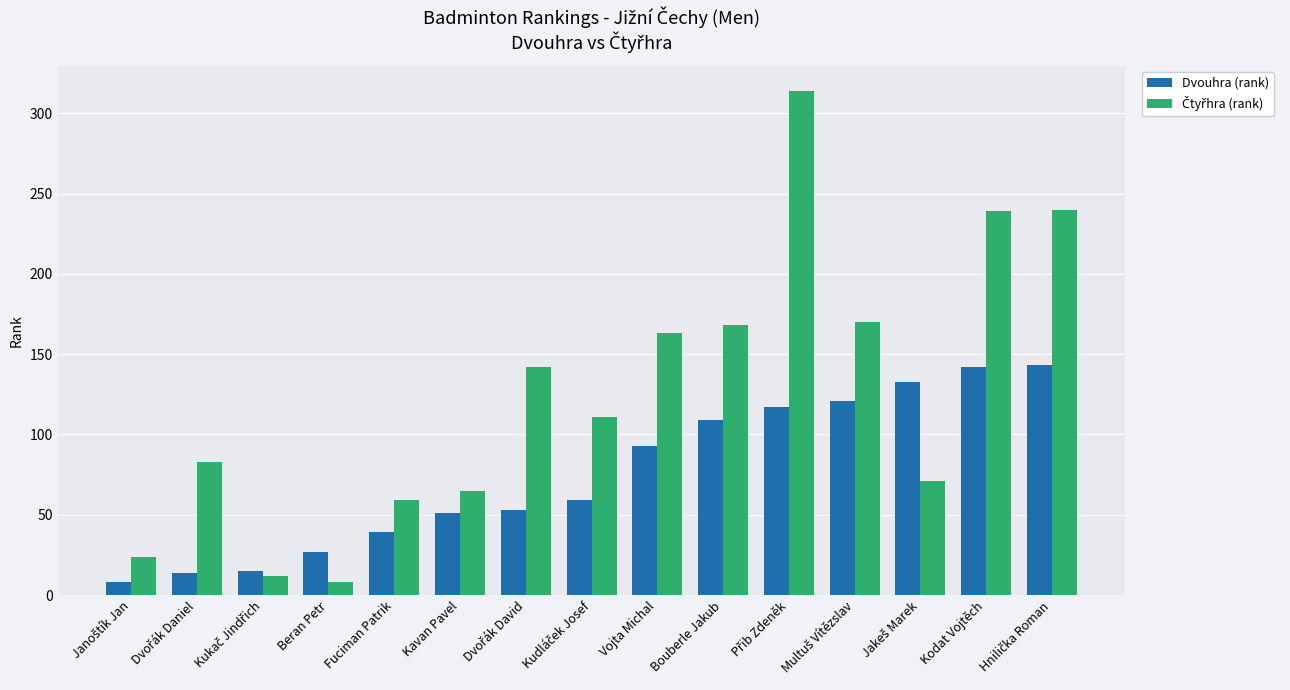

The value of Dvouhra (rank) at Kavan Pavel is 51. True or false?

True